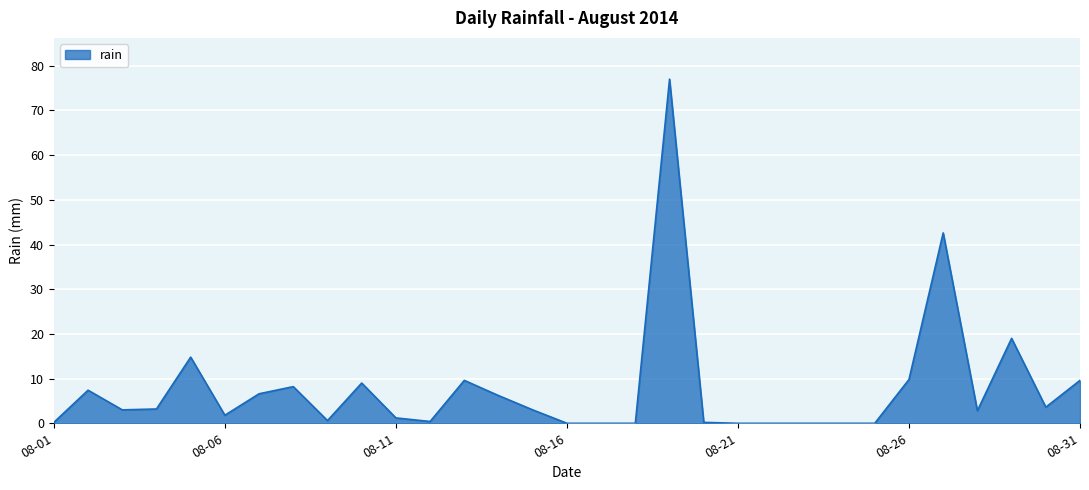

What is the greatest value displayed?

77.0